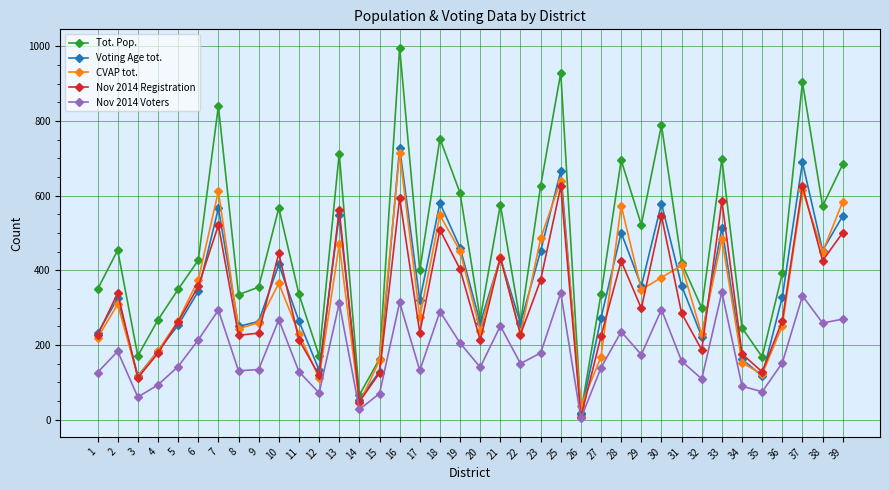

Is it true that CVAP tot. equals 133.7 at 18?

False